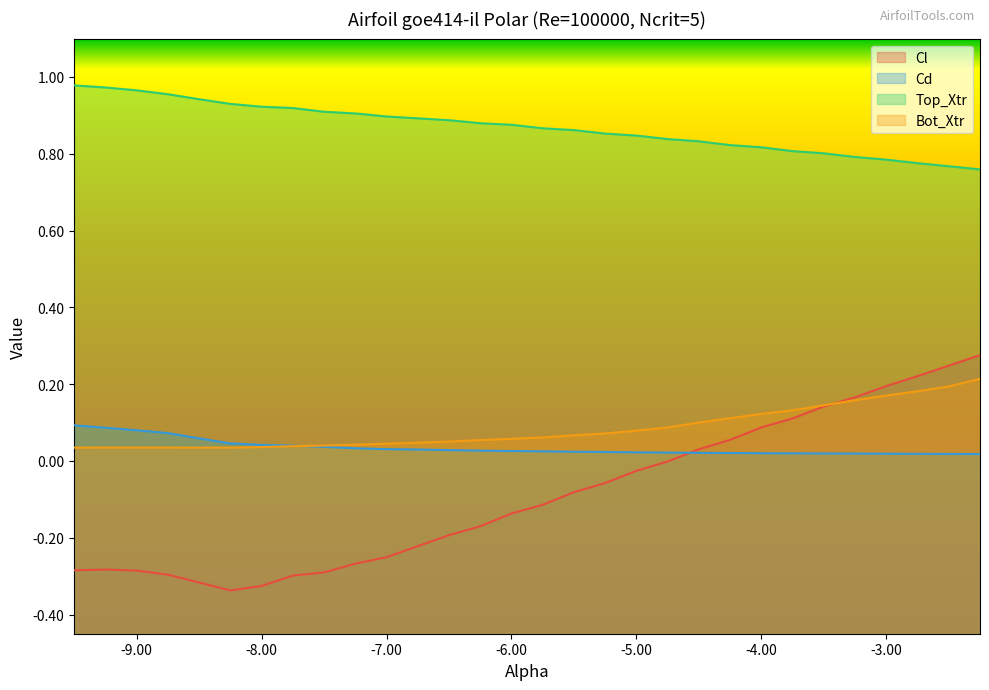

Between -5.0 and -4.5, which is larger?

-4.5